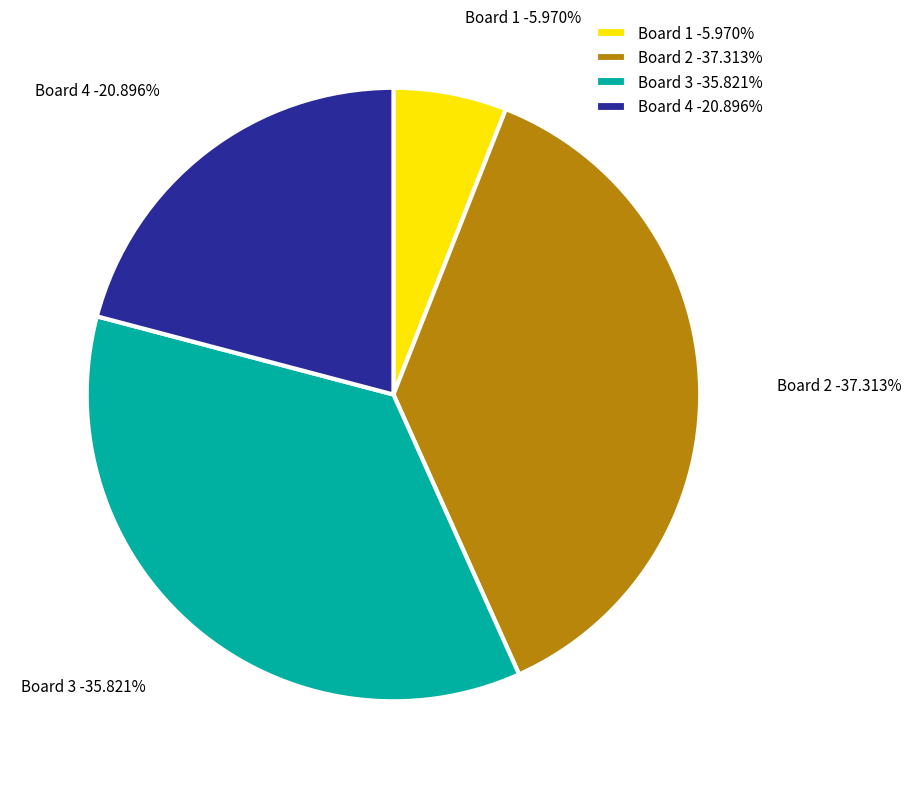

Which slice is the largest?

Board 2